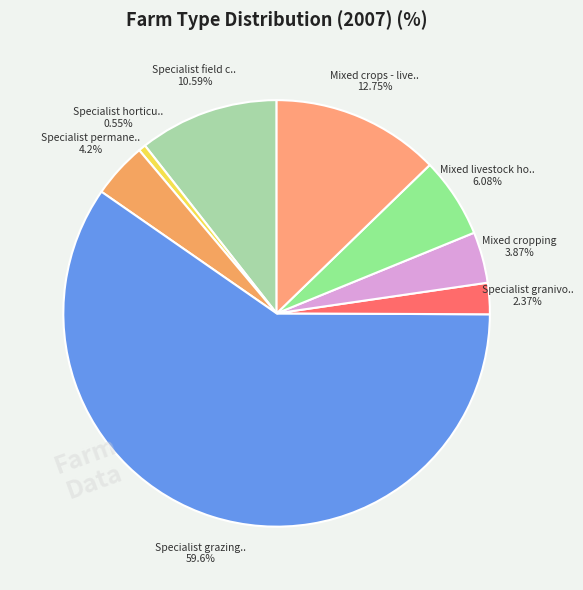

How many slices are in this pie chart?

8